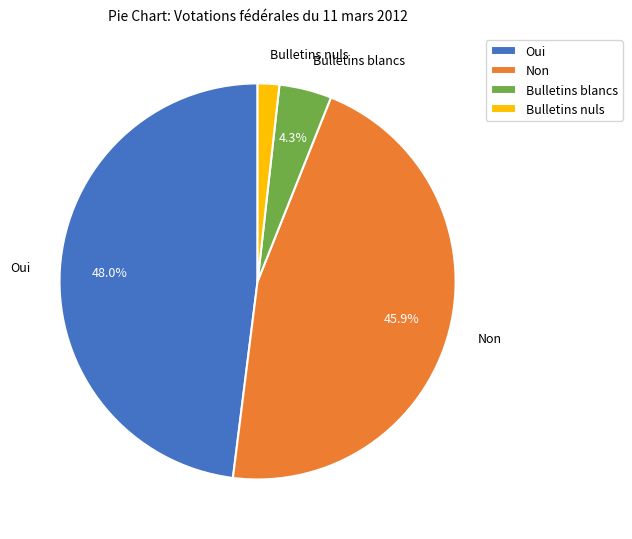

What percentage is NOT represented by Oui?

52.0%